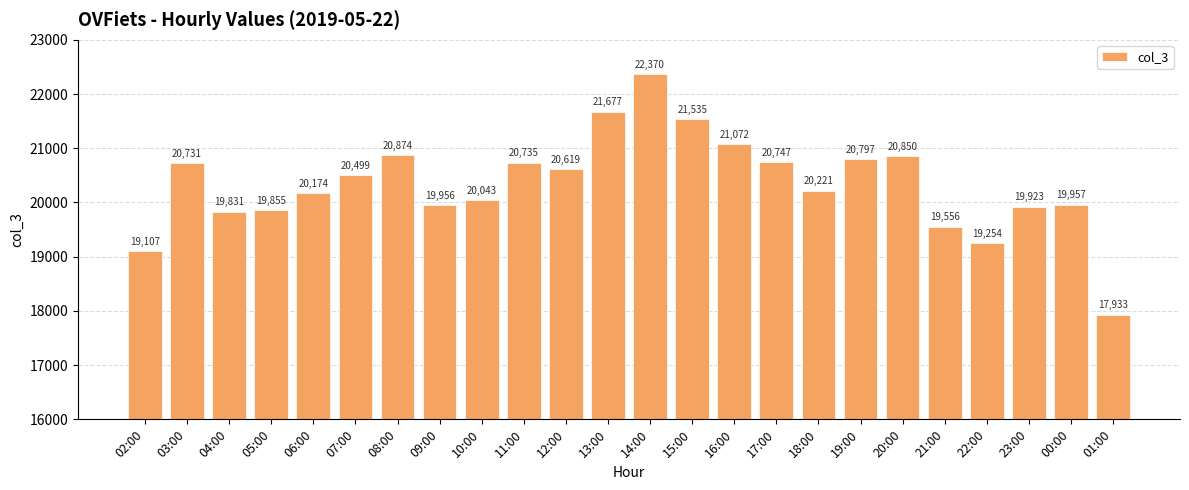

What is the change in value from 13:00 to 19:00?

-880